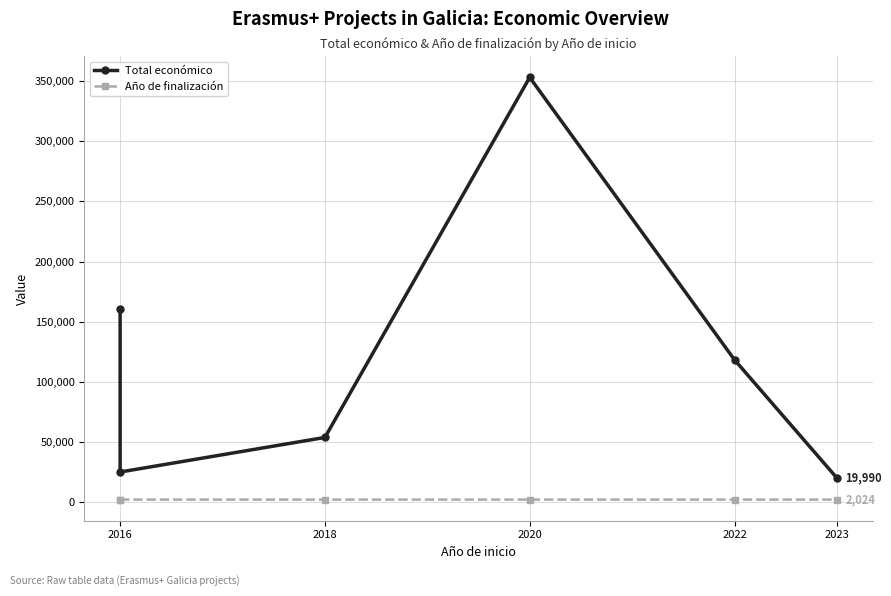

What is the difference between the second highest and second lowest values in the Año de finalización series?

6